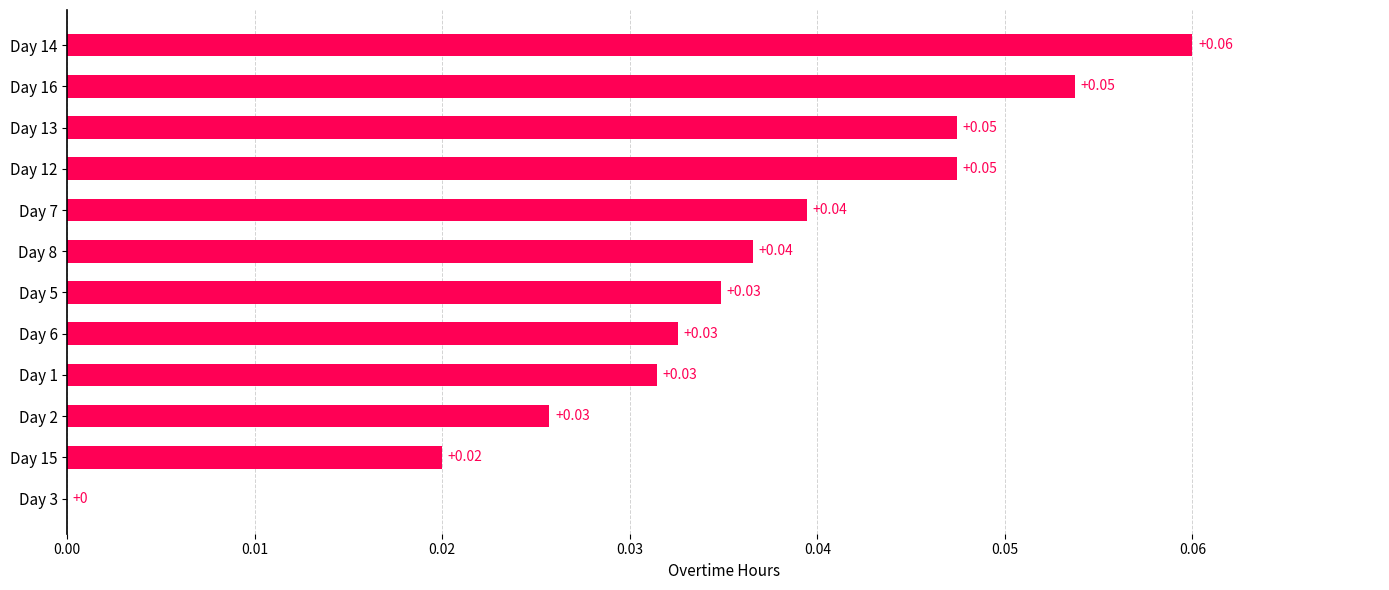

What is the change in value from Day 3 to Day 16?

+0.1